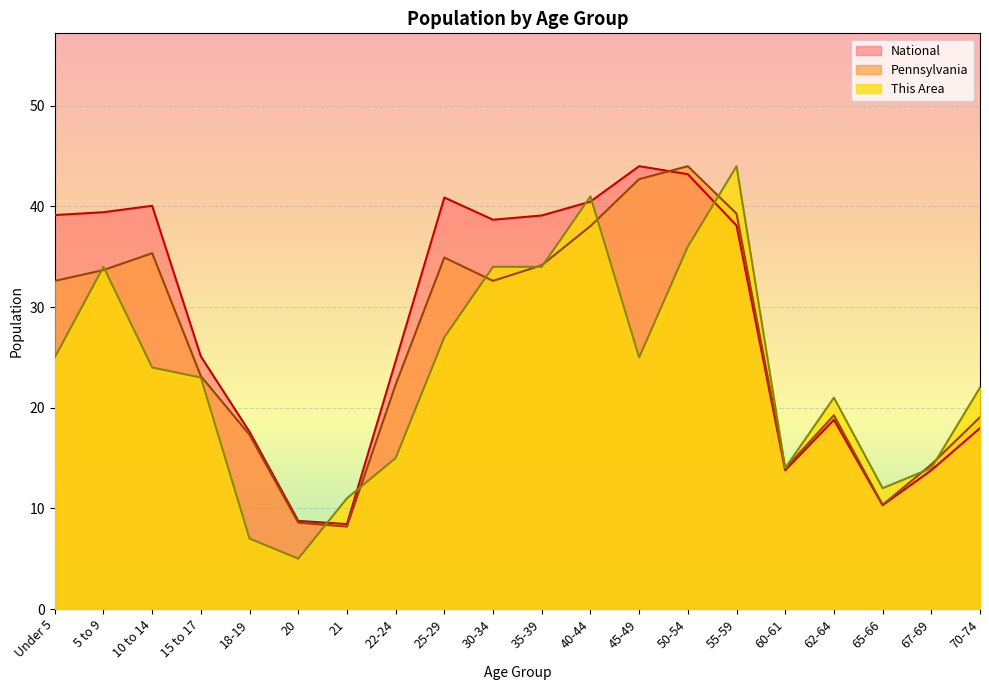

What is the difference between the second highest and minimum values in the Pennsylvania series?

34.5